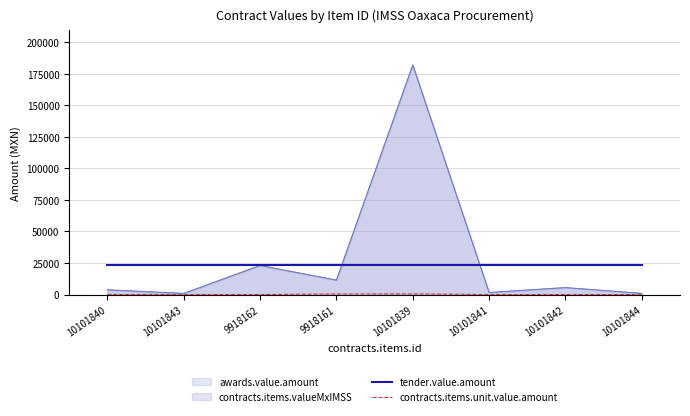

True or false: tender.value.amount and contracts.items.unit.value.amount intersect in this chart.

False